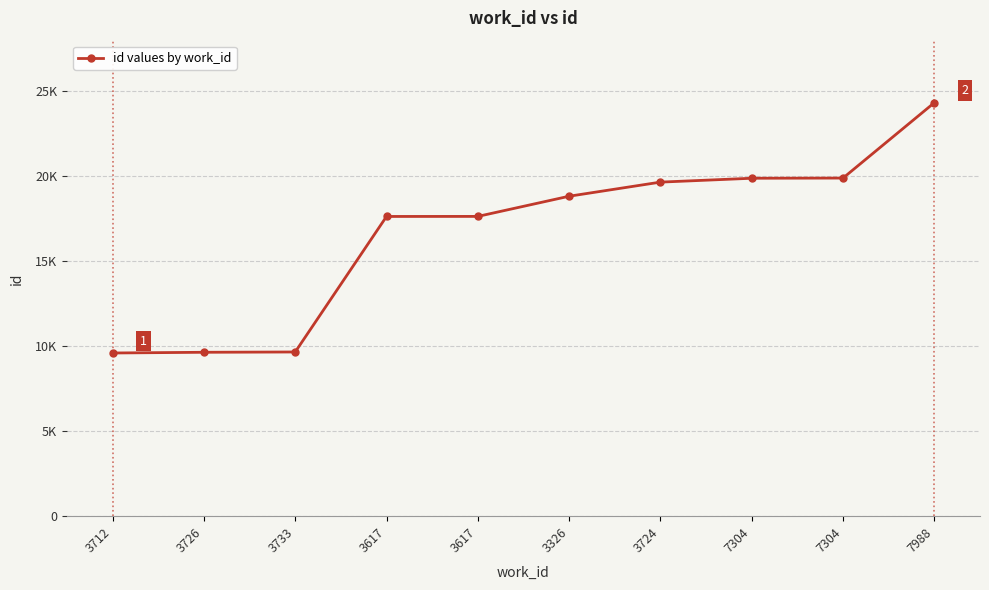

What is the change in value from 3617 to 7988?

+6696